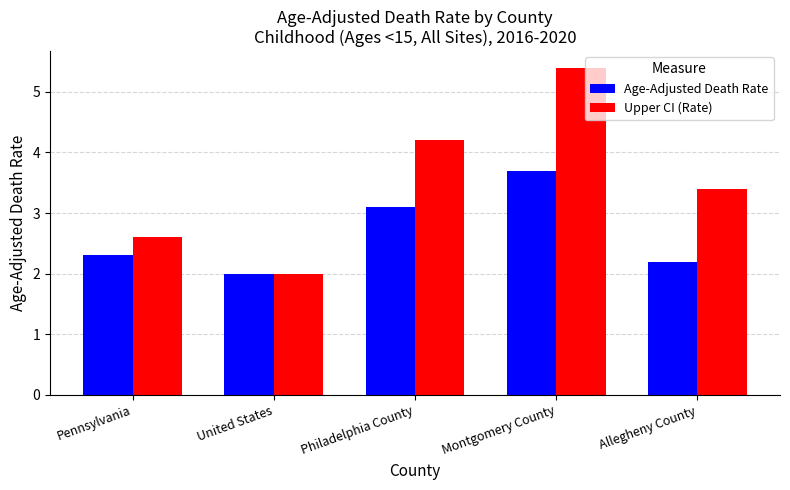

What is the difference between the maximum and minimum values in the Upper CI (Rate) series?

3.4